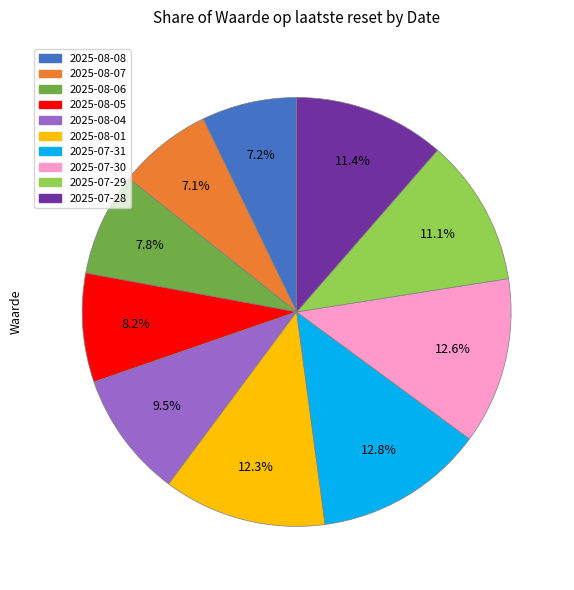

Does any single category account for the majority?

No